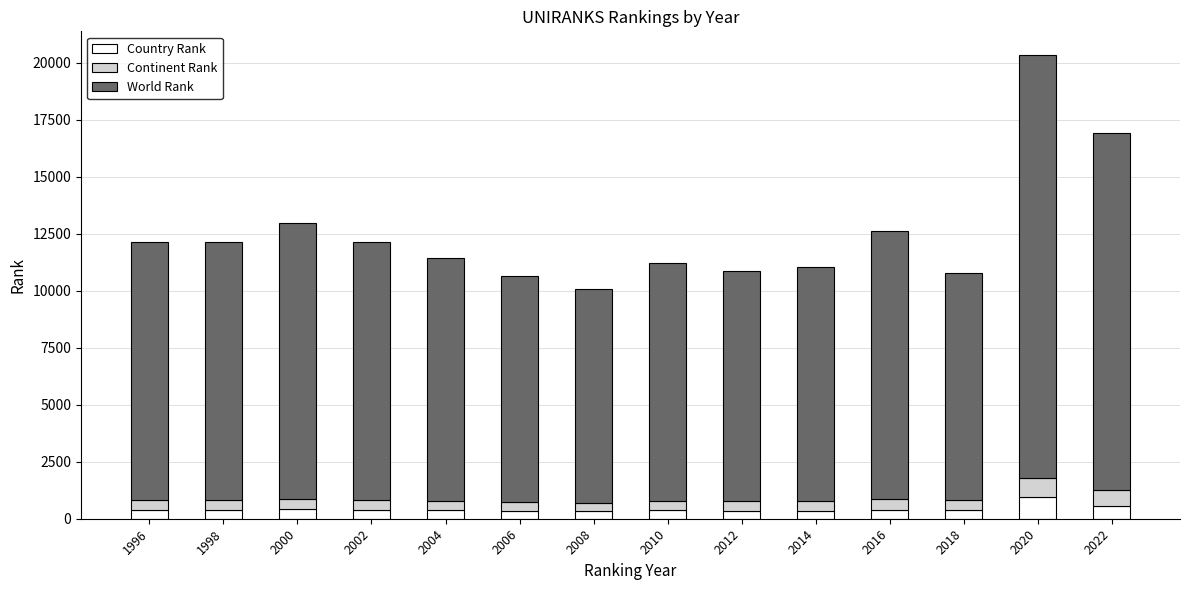

What is the total value across all series at 2010?

11229